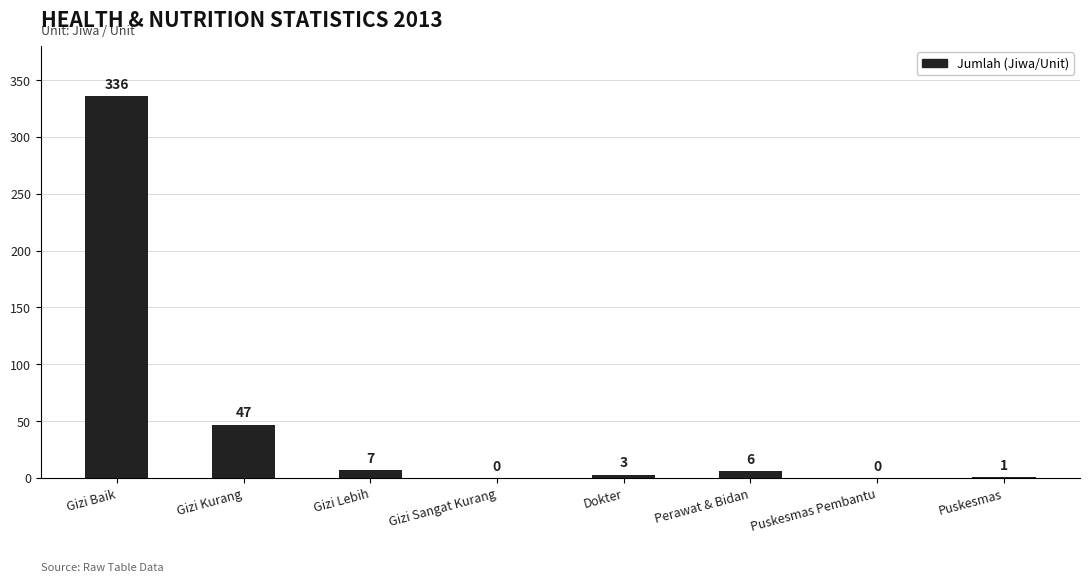

How many distinct data groups are displayed?

1